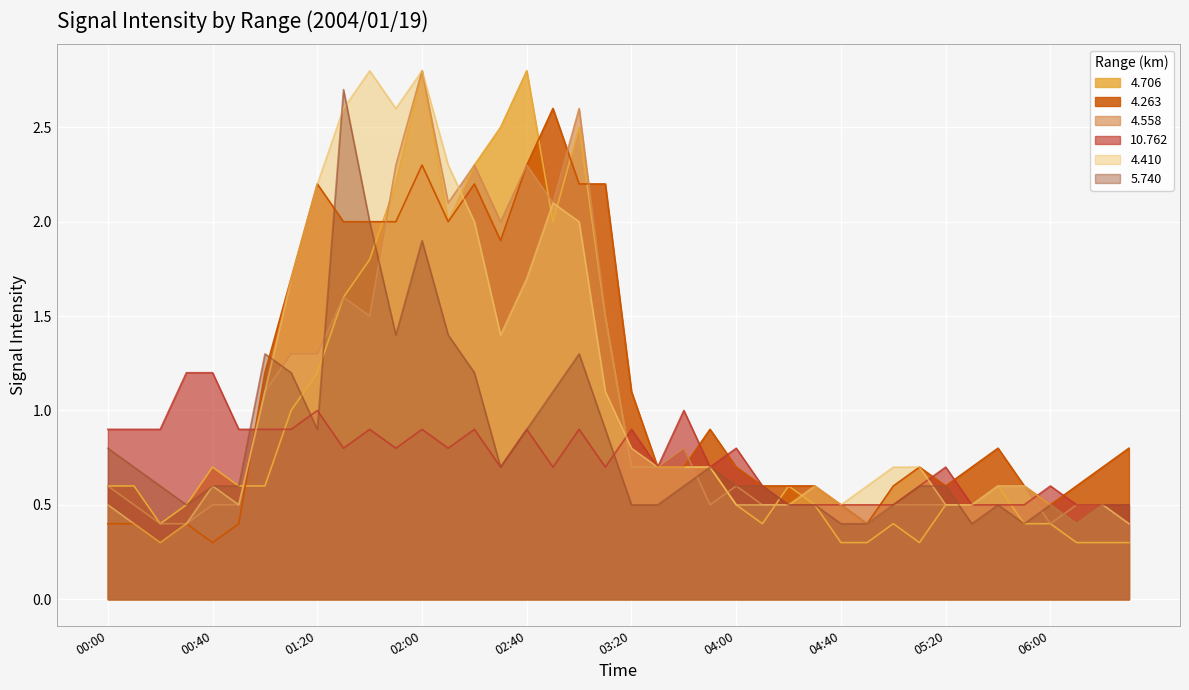

Reading right to left, what are all the values shown in this chart?

4.706: 06:30=0.3	06:20=0.3	06:10=0.3	06:00=0.4	05:50=0.4	05:40=0.6	05:30=0.5	05:20=0.5	05:10=0.3	05:00=0.4	04:50=0.3	04:40=0.3	04:30=0.5	04:20=0.6	04:10=0.4	04:00=0.5	03:50=0.7	03:40=0.7	03:30=0.7	03:20=0.7	03:10=1.5	03:00=2.5	02:50=2.0	02:40=2.8	02:30=2.5	02:20=2.3	02:10=2.0	02:00=2.8	01:50=2.2	01:40=1.8	01:30=1.6	01:20=1.2	01:10=1.0	01:00=0.6	00:50=0.6	00:40=0.7	00:30=0.5	00:20=0.4	00:10=0.6	00:00=0.6
4.263: 06:30=0.8	06:20=0.7	06:10=0.6	06:00=0.5	05:50=0.6	05:40=0.8	05:30=0.7	05:20=0.6	05:10=0.7	05:00=0.6	04:50=0.4	04:40=0.5	04:30=0.6	04:20=0.6	04:10=0.6	04:00=0.7	03:50=0.9	03:40=0.7	03:30=0.7	03:20=1.1	03:10=2.2	03:00=2.2	02:50=2.6	02:40=2.3	02:30=1.9	02:20=2.2	02:10=2.0	02:00=2.3	01:50=2.0	01:40=2.0	01:30=2.0	01:20=2.2	01:10=1.7	01:00=1.2	00:50=0.4	00:40=0.3	00:30=0.4	00:20=0.3	00:10=0.4	00:00=0.4
4.558: 06:30=0.4	06:20=0.5	06:10=0.5	06:00=0.4	05:50=0.6	05:40=0.6	05:30=0.5	05:20=0.5	05:10=0.5	05:00=0.5	04:50=0.4	04:40=0.5	04:30=0.5	04:20=0.5	04:10=0.5	04:00=0.6	03:50=0.5	03:40=0.8	03:30=0.7	03:20=0.7	03:10=1.5	03:00=2.6	02:50=2.1	02:40=2.3	02:30=2.0	02:20=2.3	02:10=2.1	02:00=2.8	01:50=2.3	01:40=1.5	01:30=1.6	01:20=1.3	01:10=1.3	01:00=1.1	00:50=0.5	00:40=0.5	00:30=0.4	00:20=0.4	00:10=0.5	00:00=0.6
10.762: 06:30=0.5	06:20=0.5	06:10=0.5	06:00=0.6	05:50=0.5	05:40=0.5	05:30=0.5	05:20=0.7	05:10=0.6	05:00=0.5	04:50=0.5	04:40=0.5	04:30=0.5	04:20=0.5	04:10=0.6	04:00=0.8	03:50=0.7	03:40=1.0	03:30=0.7	03:20=0.9	03:10=0.7	03:00=0.9	02:50=0.7	02:40=0.9	02:30=0.7	02:20=0.9	02:10=0.8	02:00=0.9	01:50=0.8	01:40=0.9	01:30=0.8	01:20=1.0	01:10=0.9	01:00=0.9	00:50=0.9	00:40=1.2	00:30=1.2	00:20=0.9	00:10=0.9	00:00=0.9
4.410: 06:30=0.4	06:20=0.5	06:10=0.4	06:00=0.5	05:50=0.6	05:40=0.6	05:30=0.5	05:20=0.5	05:10=0.7	05:00=0.7	04:50=0.6	04:40=0.5	04:30=0.6	04:20=0.5	04:10=0.5	04:00=0.5	03:50=0.7	03:40=0.7	03:30=0.7	03:20=0.8	03:10=1.1	03:00=2.0	02:50=2.1	02:40=1.7	02:30=1.4	02:20=2.0	02:10=2.3	02:00=2.8	01:50=2.6	01:40=2.8	01:30=2.6	01:20=2.2	01:10=1.7	01:00=1.1	00:50=0.5	00:40=0.6	00:30=0.4	00:20=0.3	00:10=0.4	00:00=0.5
5.740: 06:30=0.5	06:20=0.5	06:10=0.4	06:00=0.5	05:50=0.4	05:40=0.5	05:30=0.4	05:20=0.6	05:10=0.6	05:00=0.5	04:50=0.4	04:40=0.4	04:30=0.5	04:20=0.5	04:10=0.6	04:00=0.6	03:50=0.7	03:40=0.6	03:30=0.5	03:20=0.5	03:10=0.9	03:00=1.3	02:50=1.1	02:40=0.9	02:30=0.7	02:20=1.2	02:10=1.4	02:00=1.9	01:50=1.4	01:40=2.0	01:30=2.7	01:20=0.9	01:10=1.2	01:00=1.3	00:50=0.6	00:40=0.6	00:30=0.5	00:20=0.6	00:10=0.7	00:00=0.8